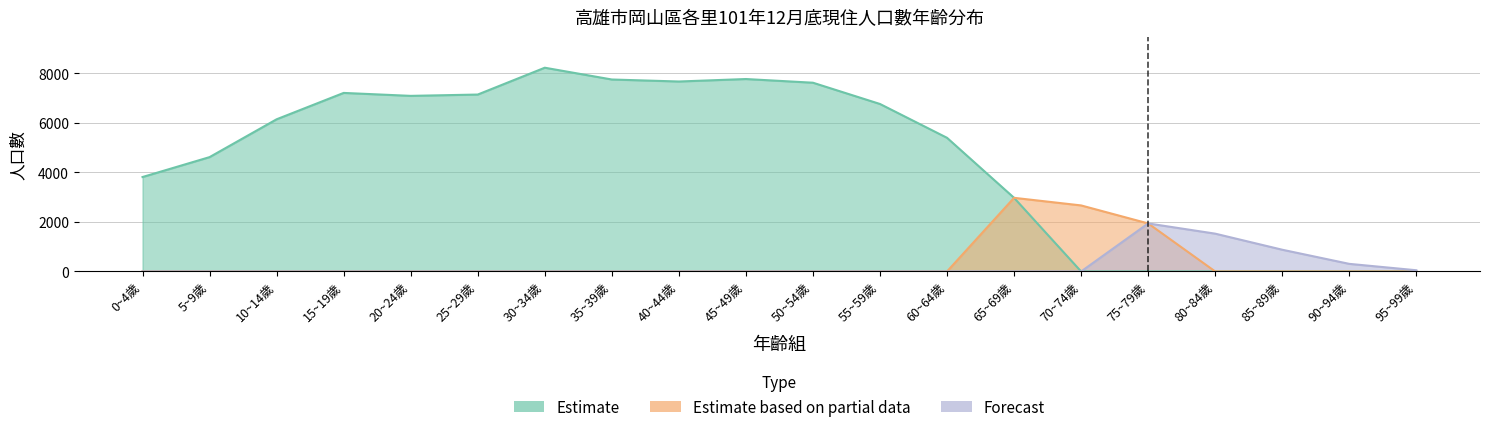

What position from the left is 45~49歲?

10